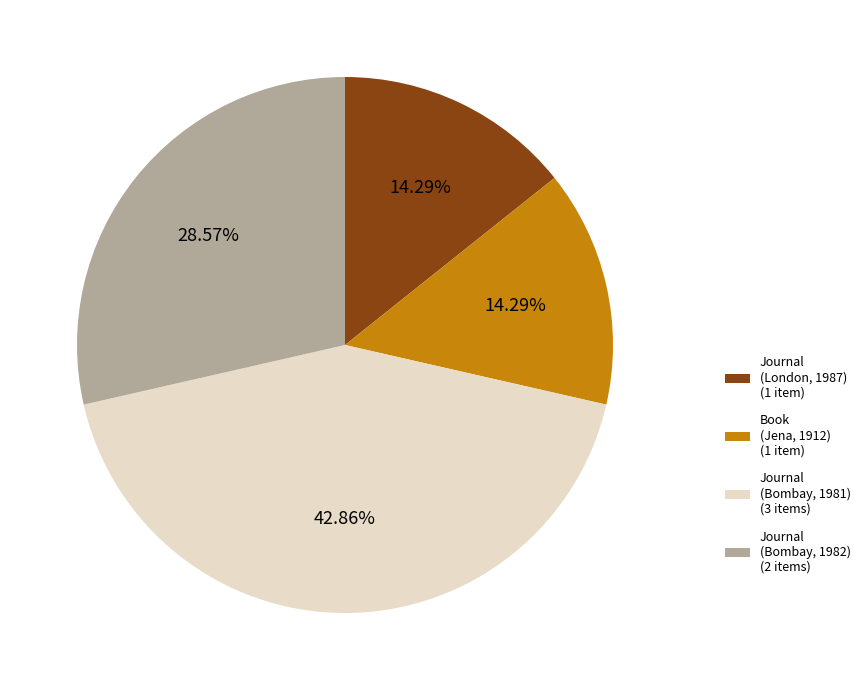

Is there a majority slice in this chart?

No